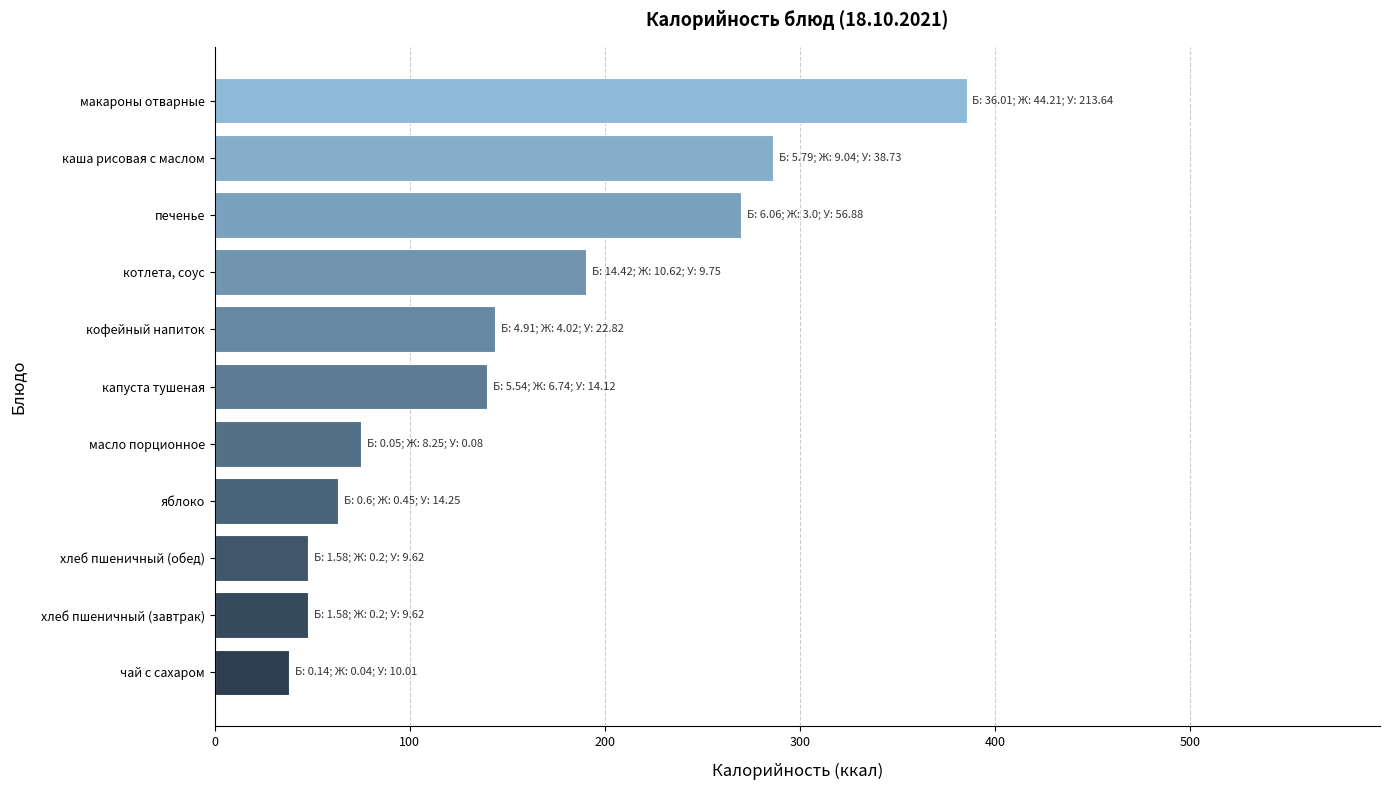

How many bars are there in total?

11